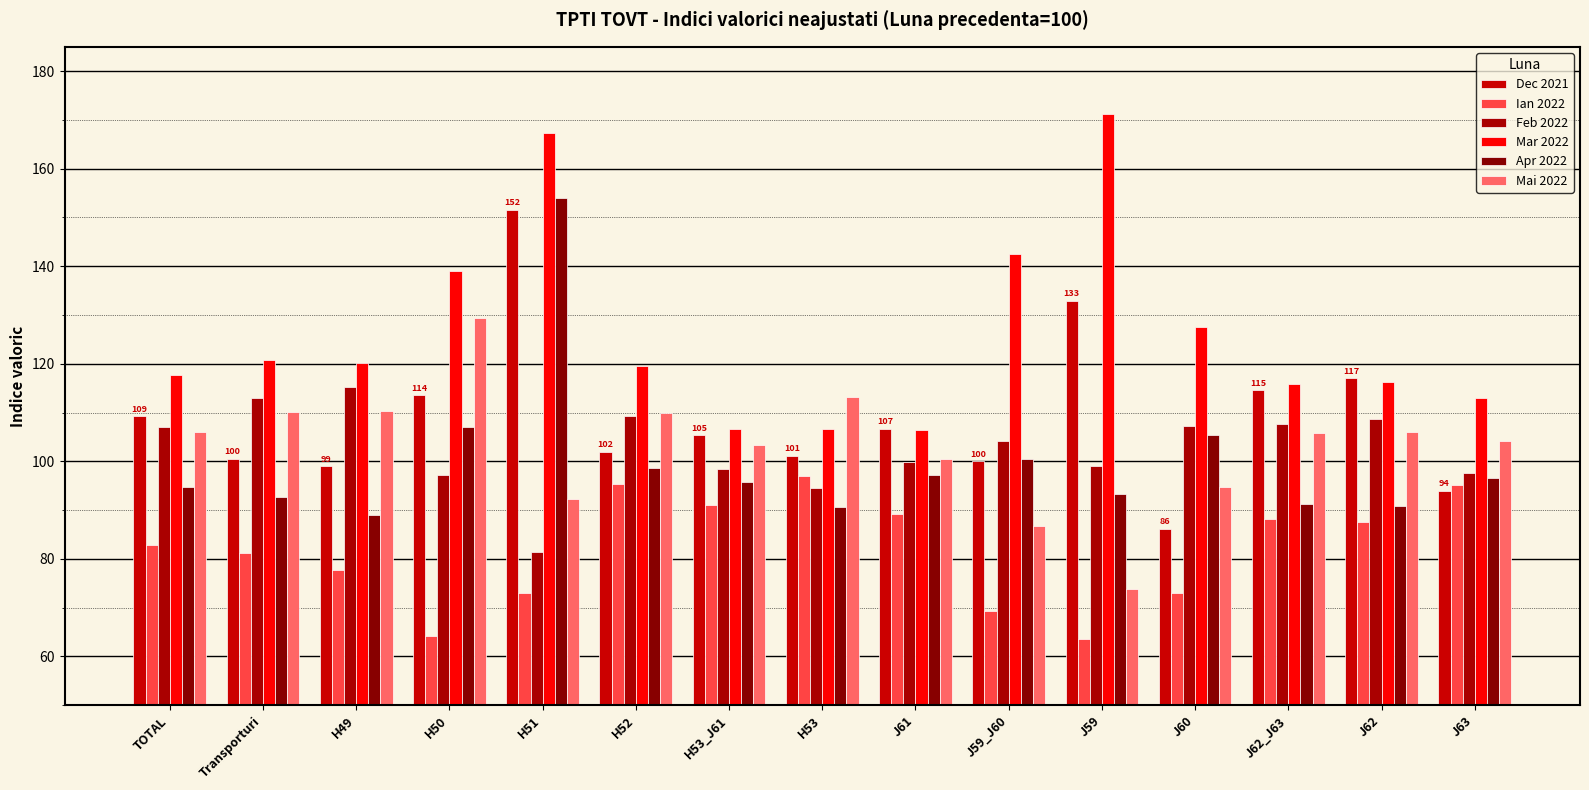

How many values in the Dec 2021 series exceed 105?

8